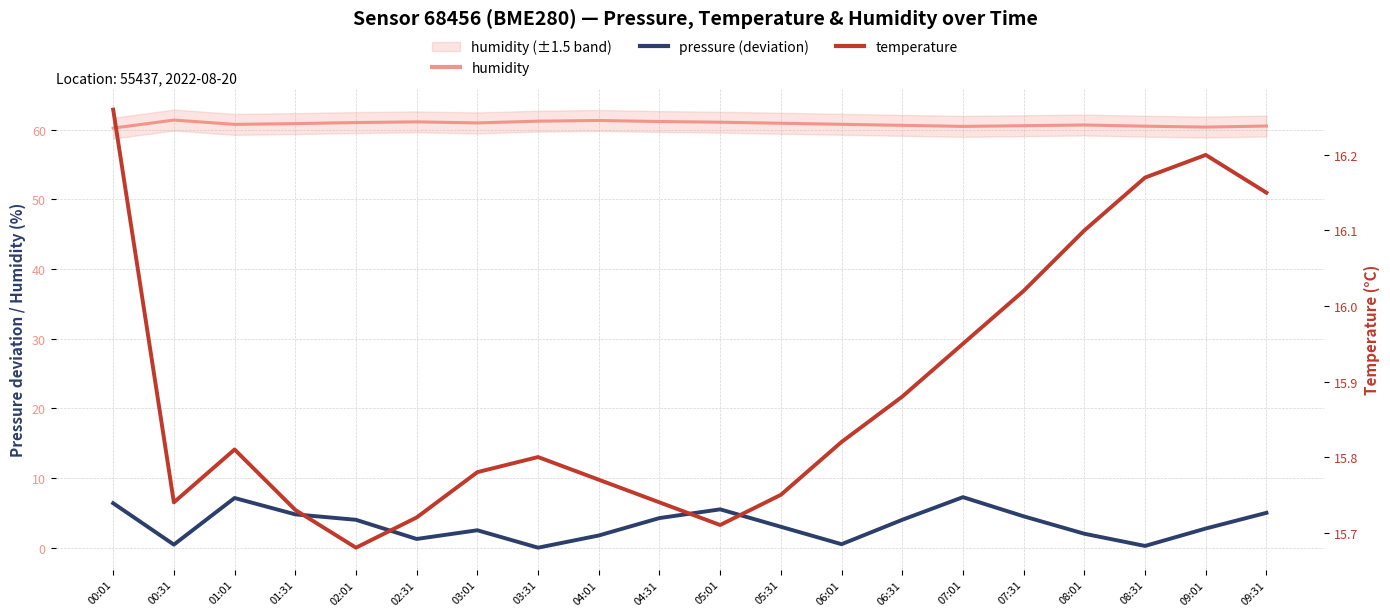

How many series are shown in this chart?

3